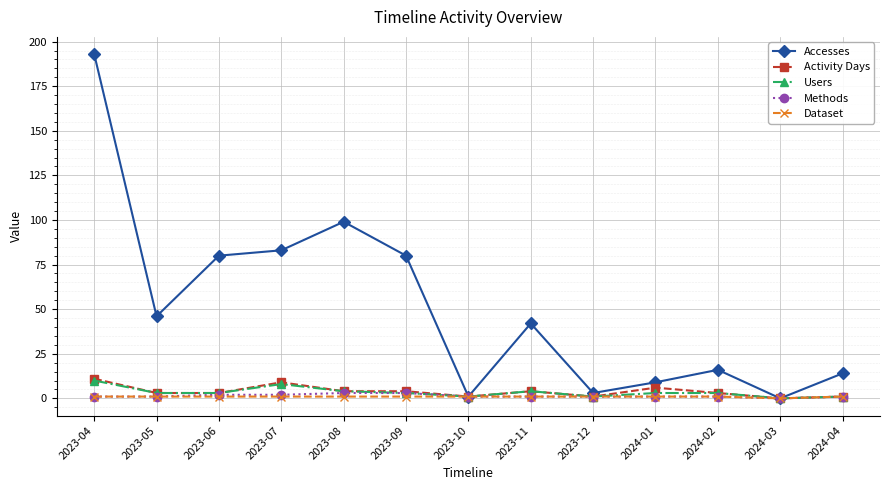

Which series has the widest spread of values?

Accesses